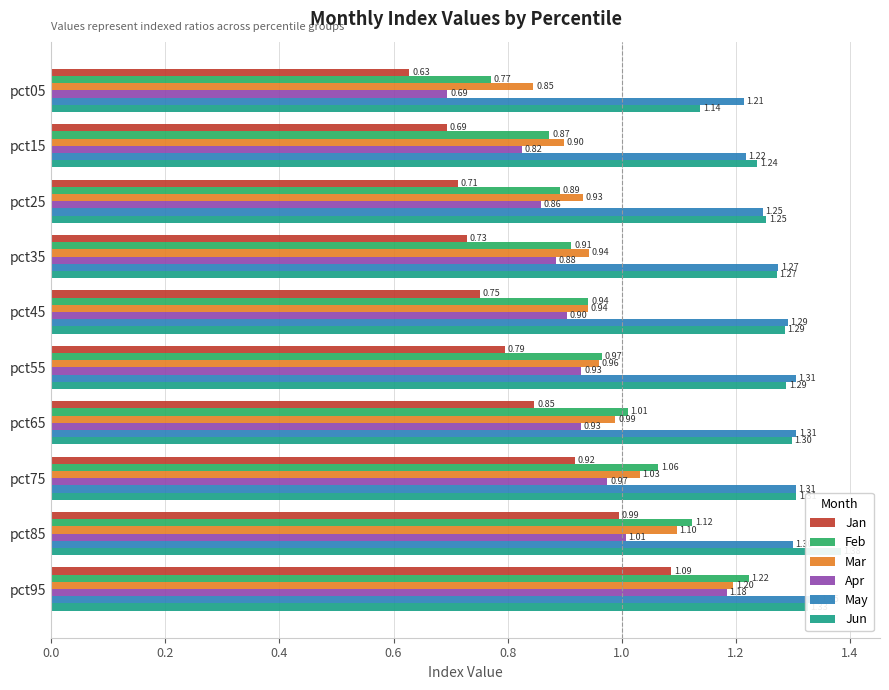

What is the sum of all May values?

12.8